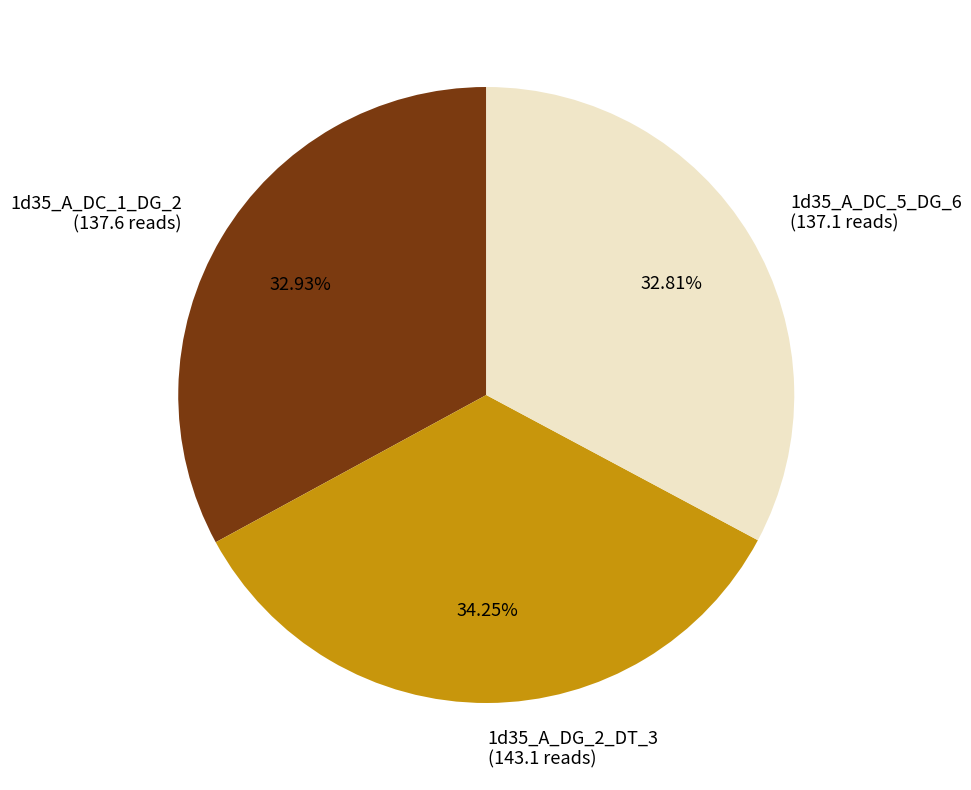

How many slices are in this pie chart?

3